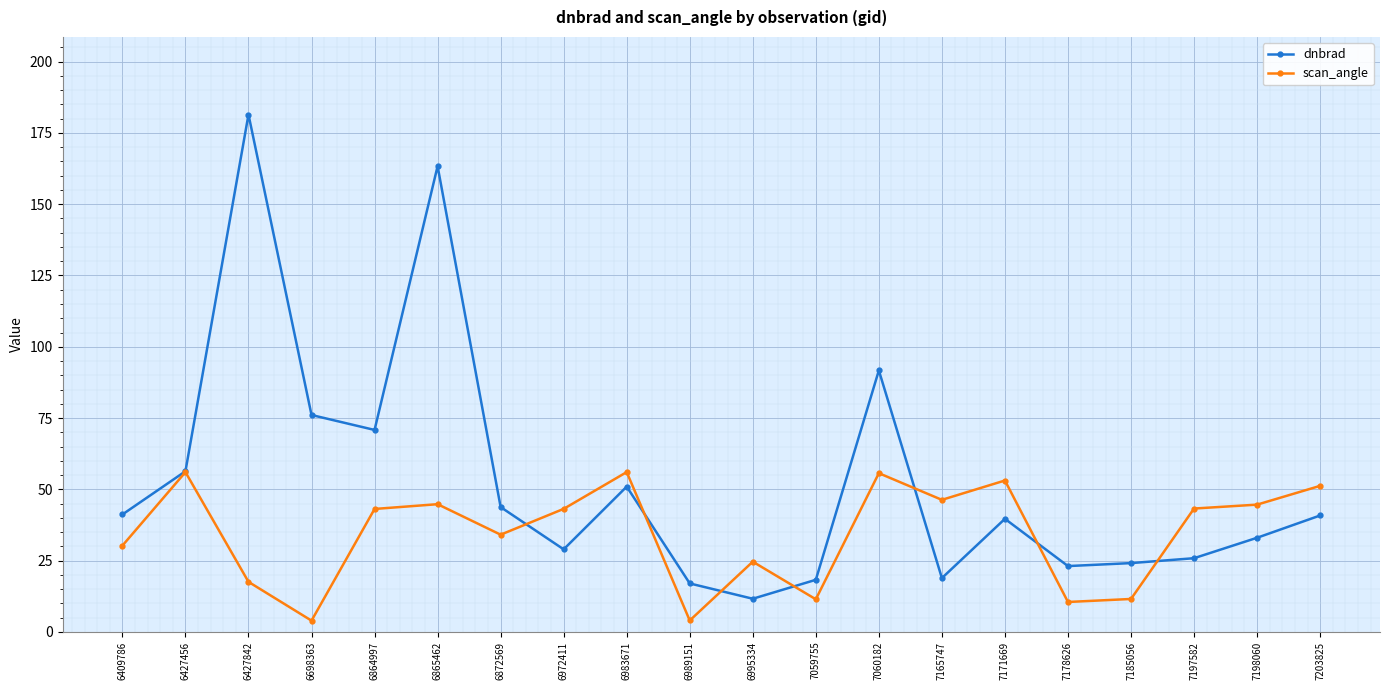

List the series in order of their overall mean, lowest first.

scan_angle, dnbrad